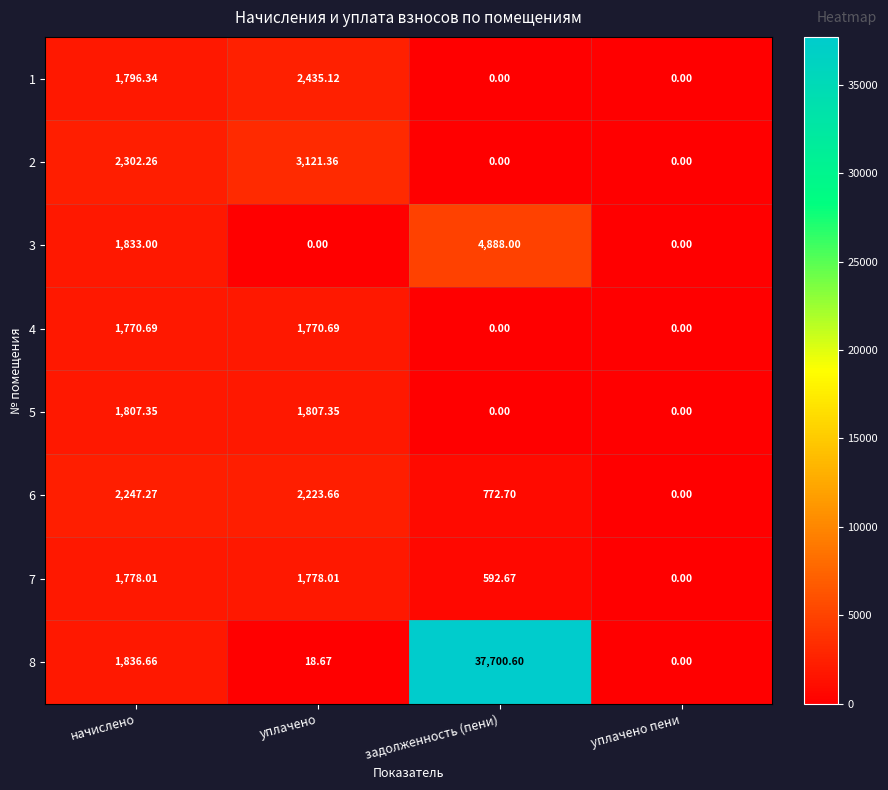

At which label does 2 reach its peak?

уплачено